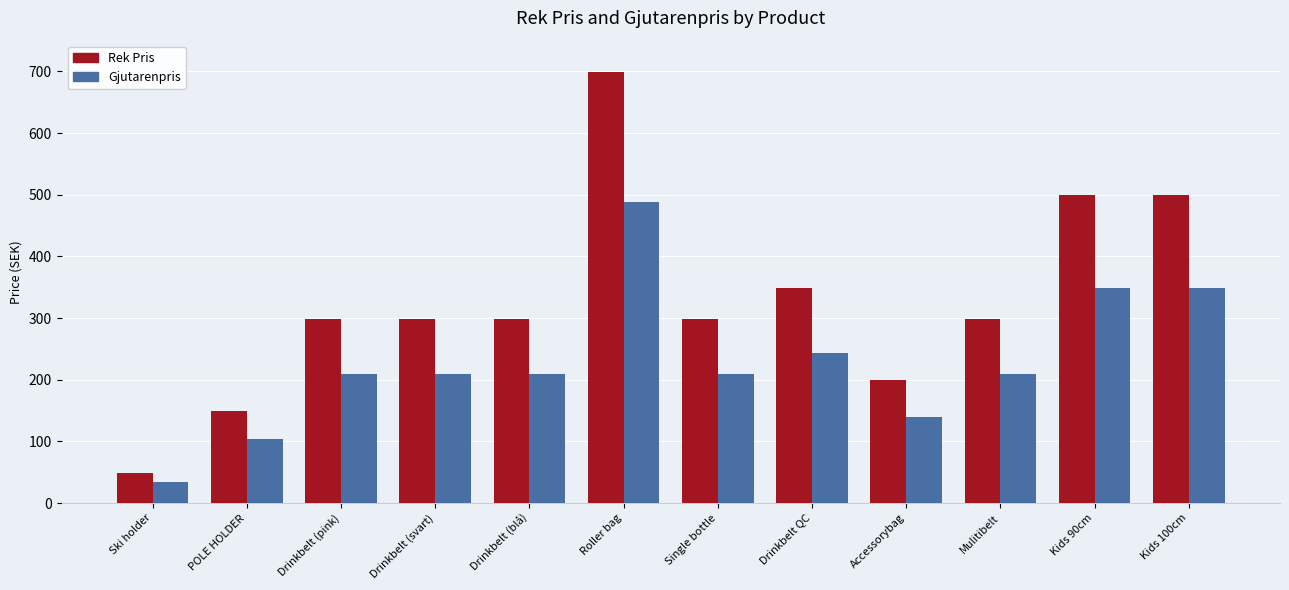

At how many categories does at least one series exceed 386?

3